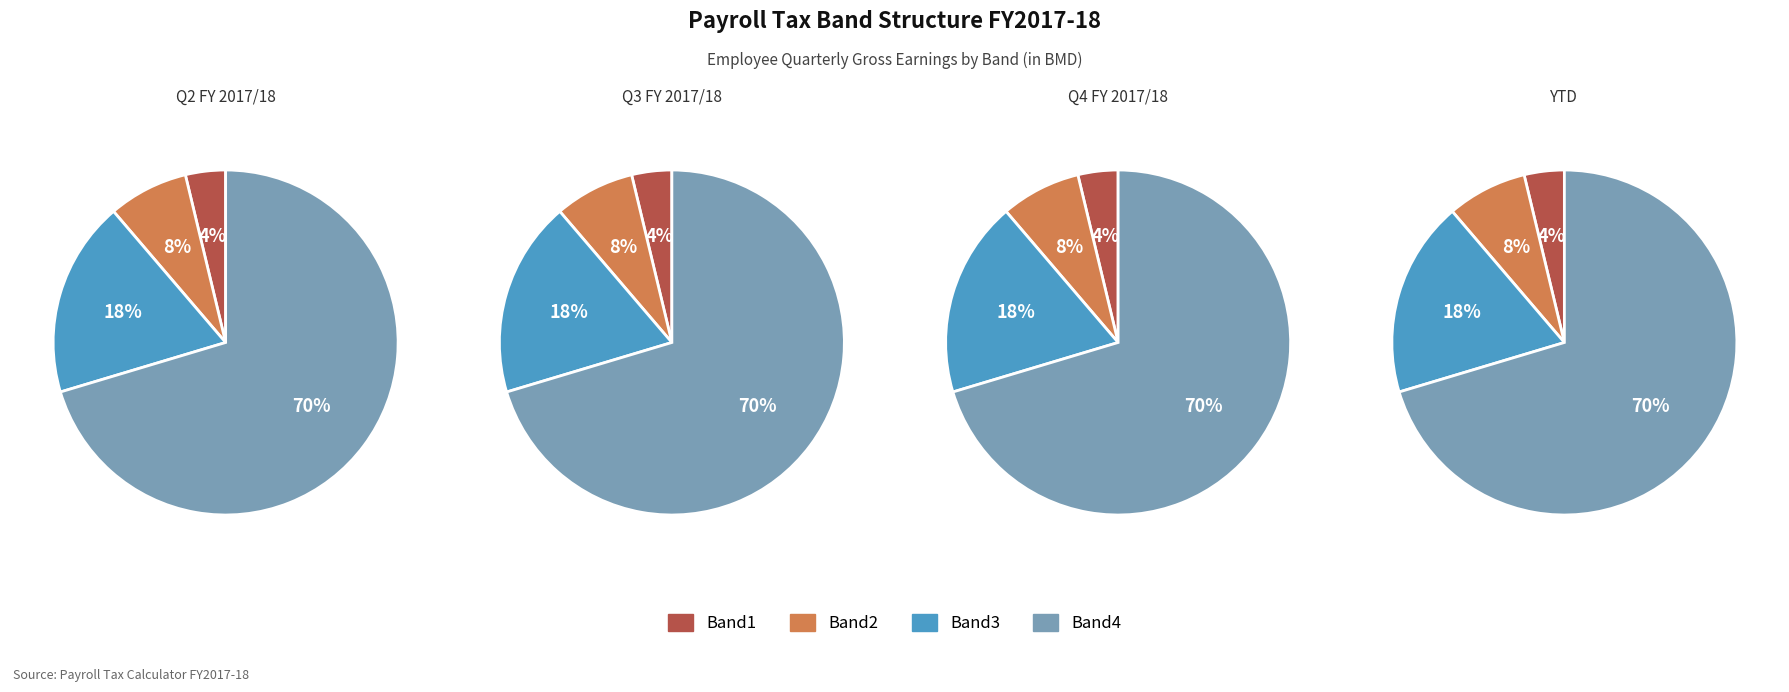

Is it true that Band2 is 8% of the pie?

True